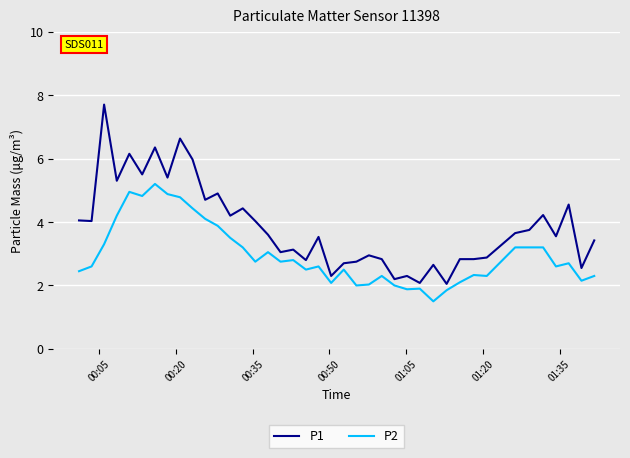

Which series has the largest total across all categories?

P1